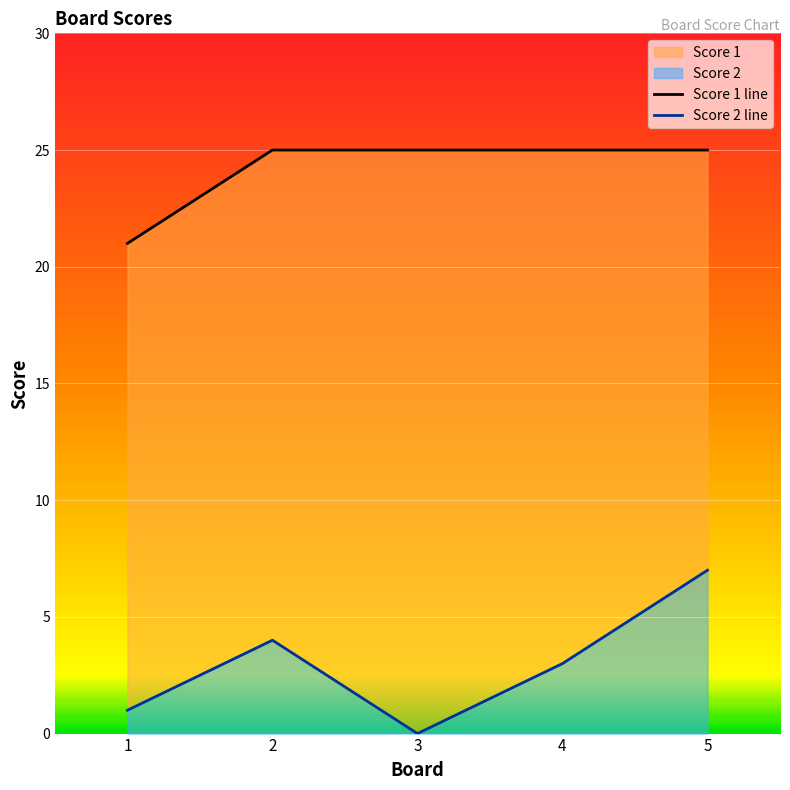

True or false: Score 1 has more than 2 points higher than both neighbors.

False